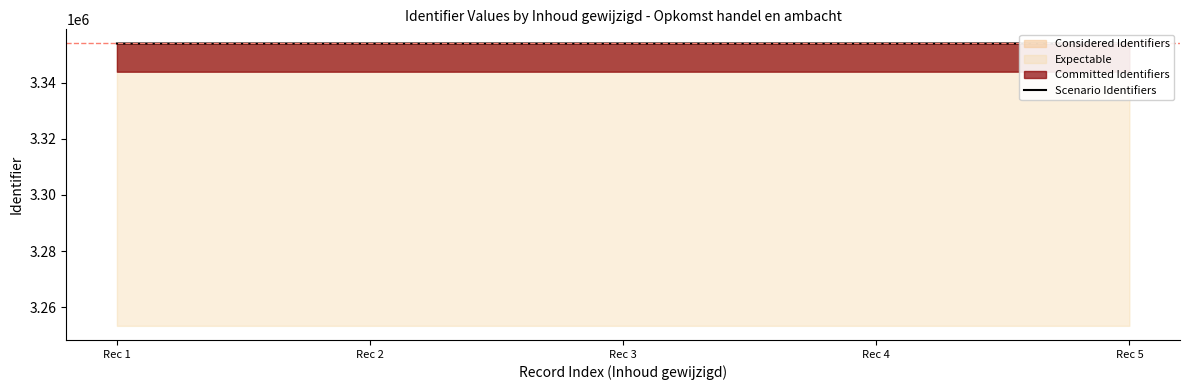

What is the value of the 5th point from the left?

3353985